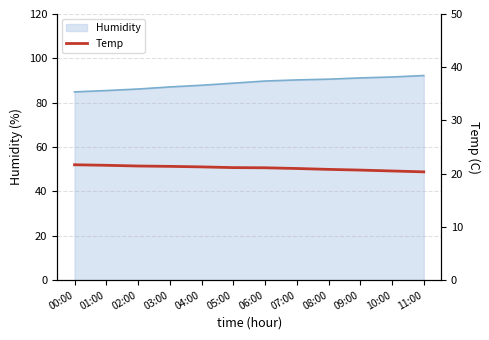

Reading right to left, transcribe all the data shown in this chart.

20.3	20.5	20.7	20.8	21.0	21.1	21.1	21.3	21.4	21.4	21.6	21.7